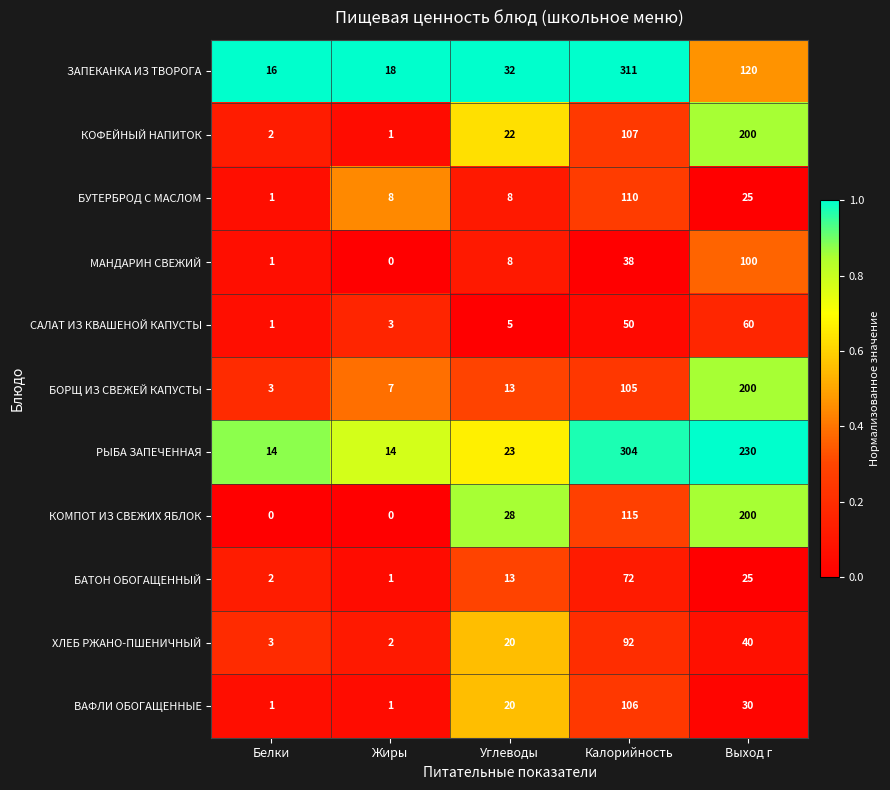

Rank the categories by КОФЕЙНЫЙ НАПИТОК value from highest to lowest.

Выход г, Калорийность, Углеводы, Белки, Жиры